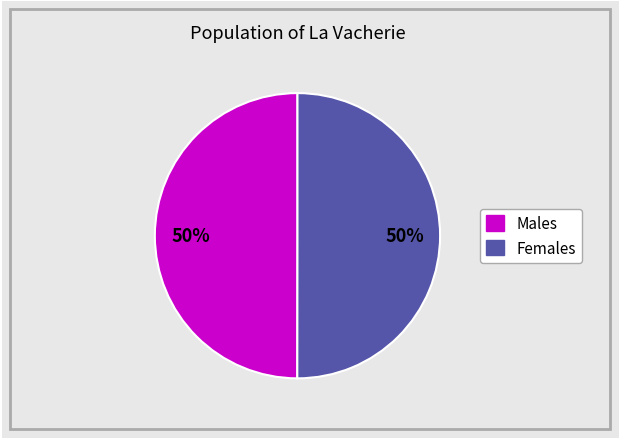

How many slices are in this pie chart?

2